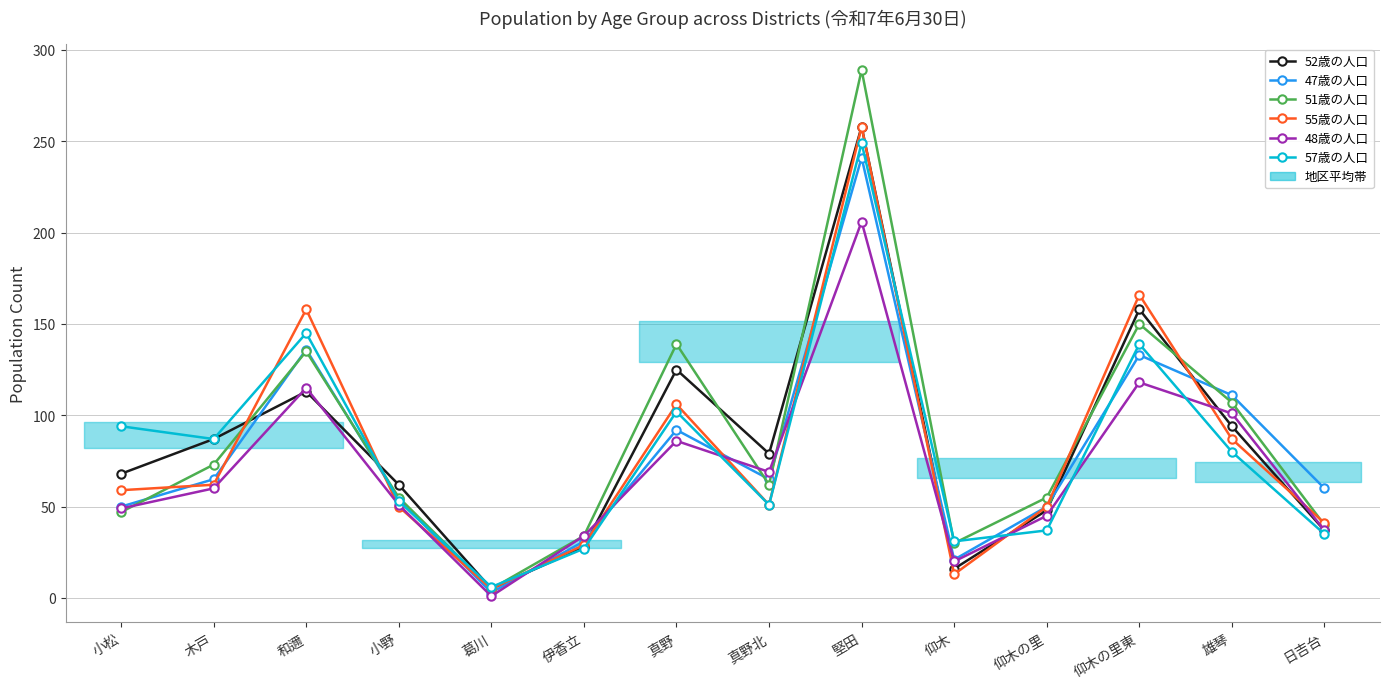

At which label does 47歳 first exceed 65?

和邇